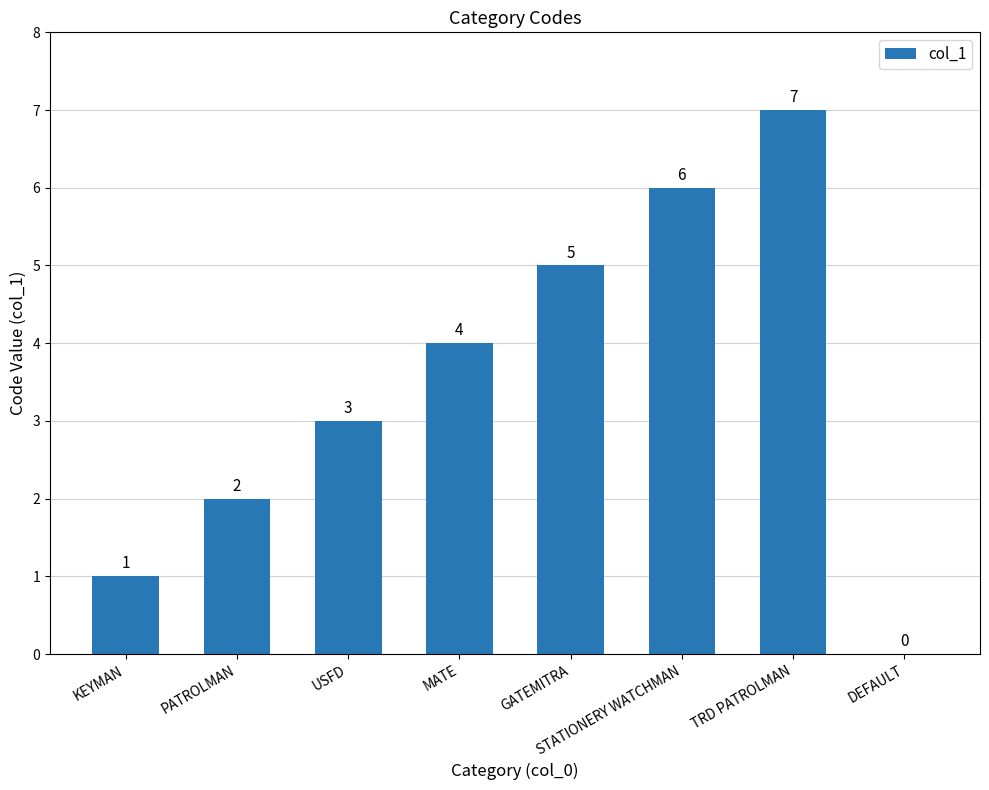

Which has a higher value, PATROLMAN or TRD PATROLMAN?

TRD PATROLMAN